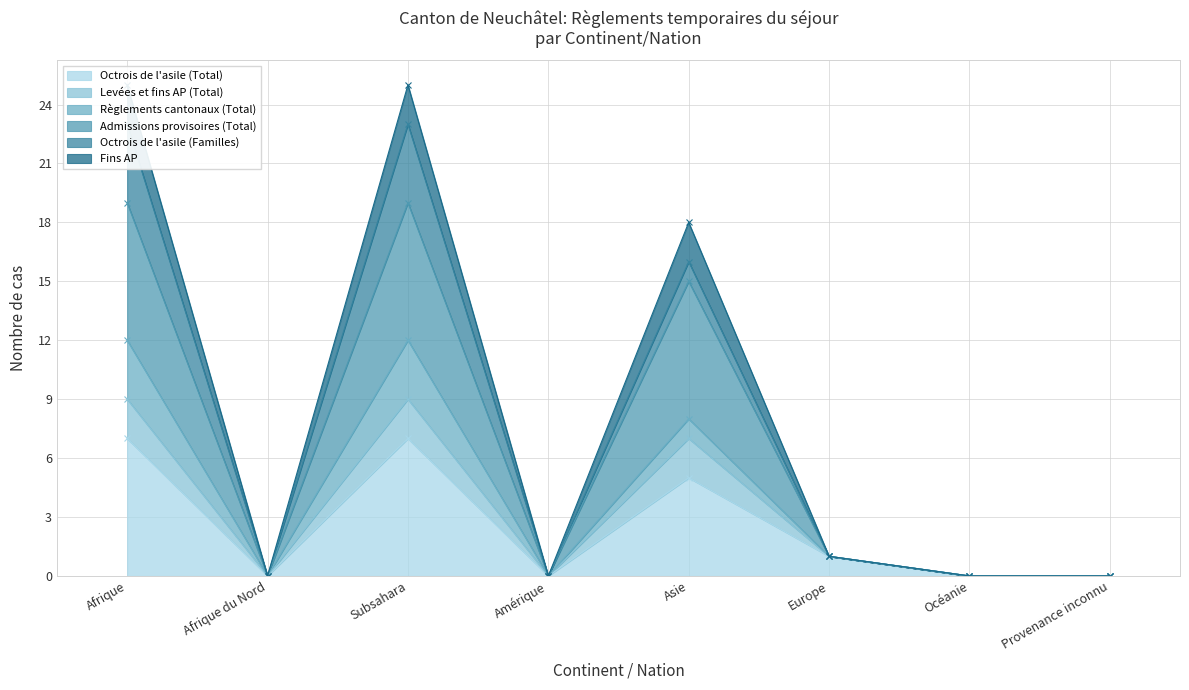

Does the chart display data point markers on the line(s)?

Yes